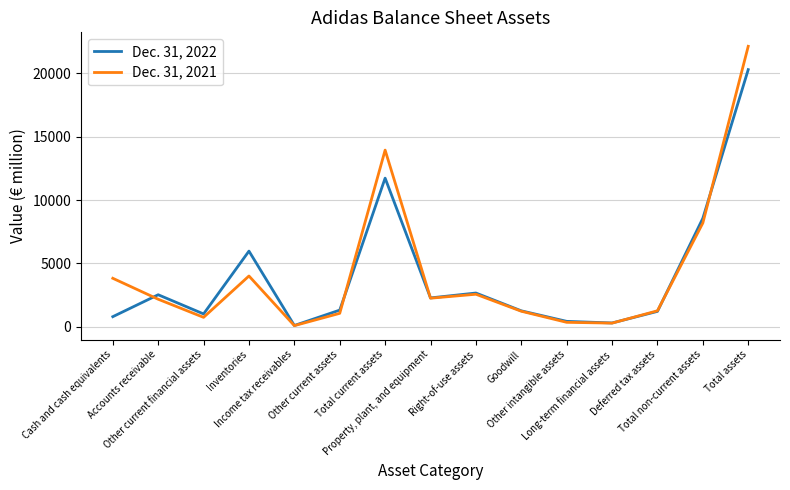

What is the difference between the Dec. 31, 2021 values at Income tax receivables and Cash and cash equivalents?

3737